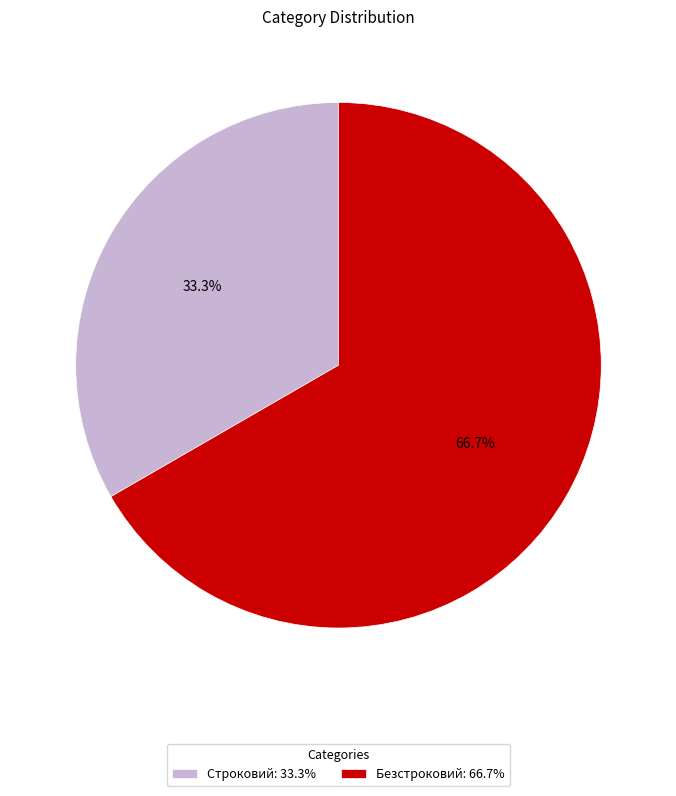

Is there any slice that represents more than half of the pie?

Yes